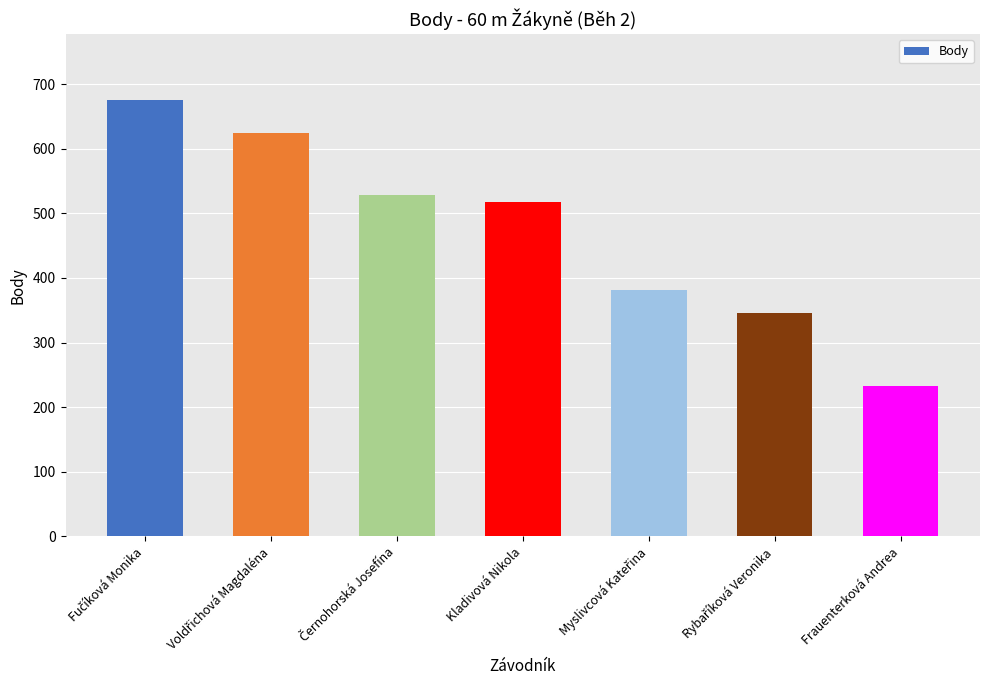

What is the difference between the maximum and minimum values?

443